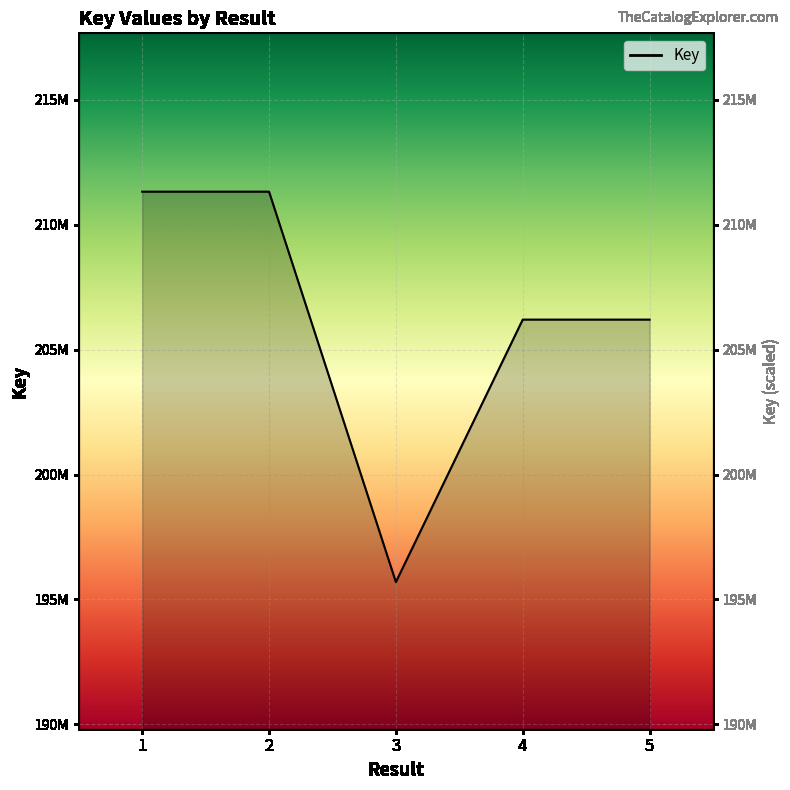

Reading left to right, what are all the values shown in this chart?

211325731	211325772	195695120	206203017	206202976